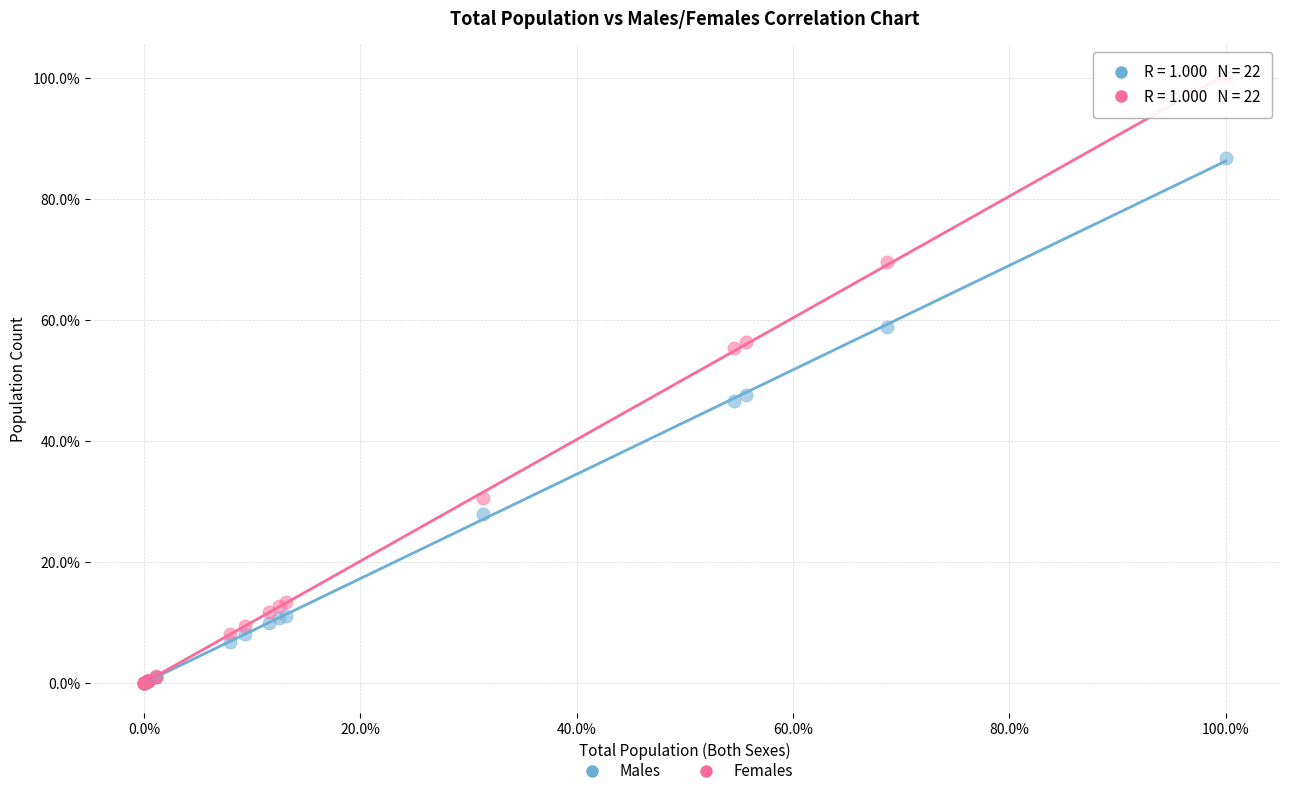

What are all the series names shown in the legend?

Males, Females